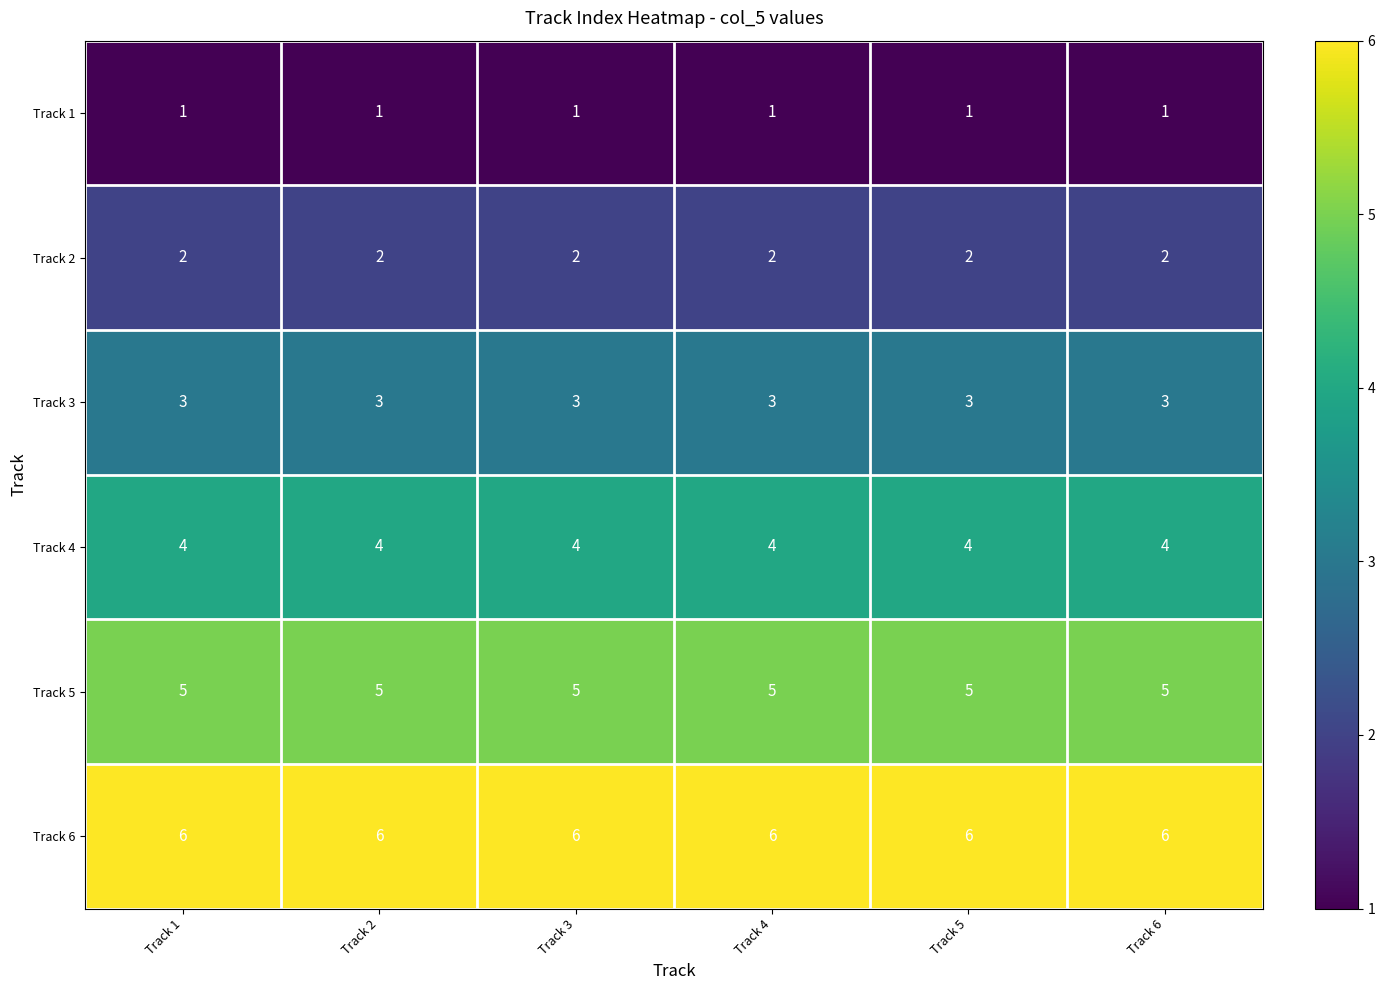

What is the sum of the Track 4 values at Track 1 and Track 2?

8